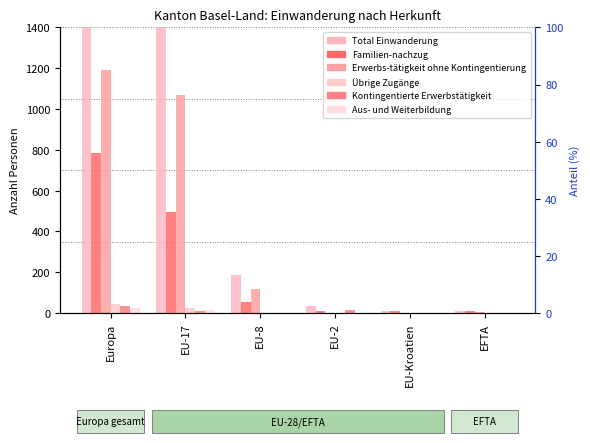

What is the difference between the maximum and minimum values in the Kontingentierte Erwerbstätigkeit series?

35